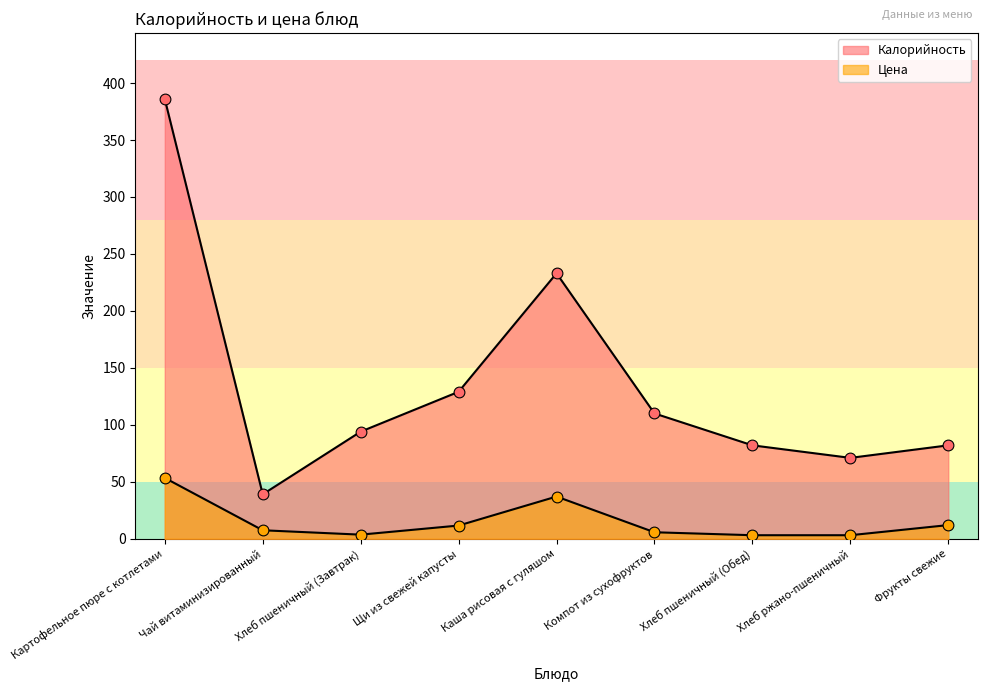

Which series reaches the maximum Y coordinate?

Калорийность